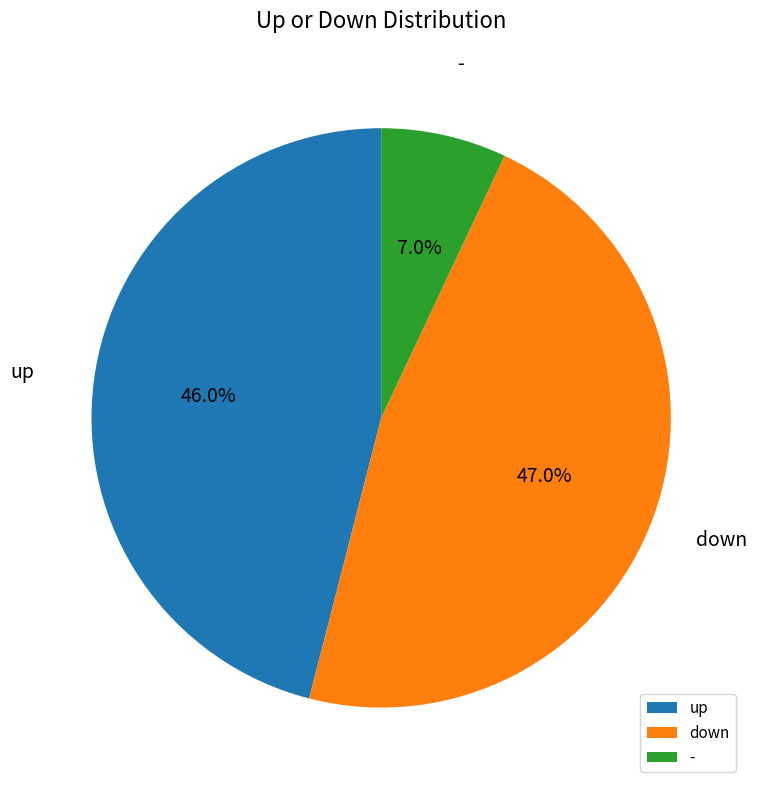

What is the smallest slice in the pie chart?

-